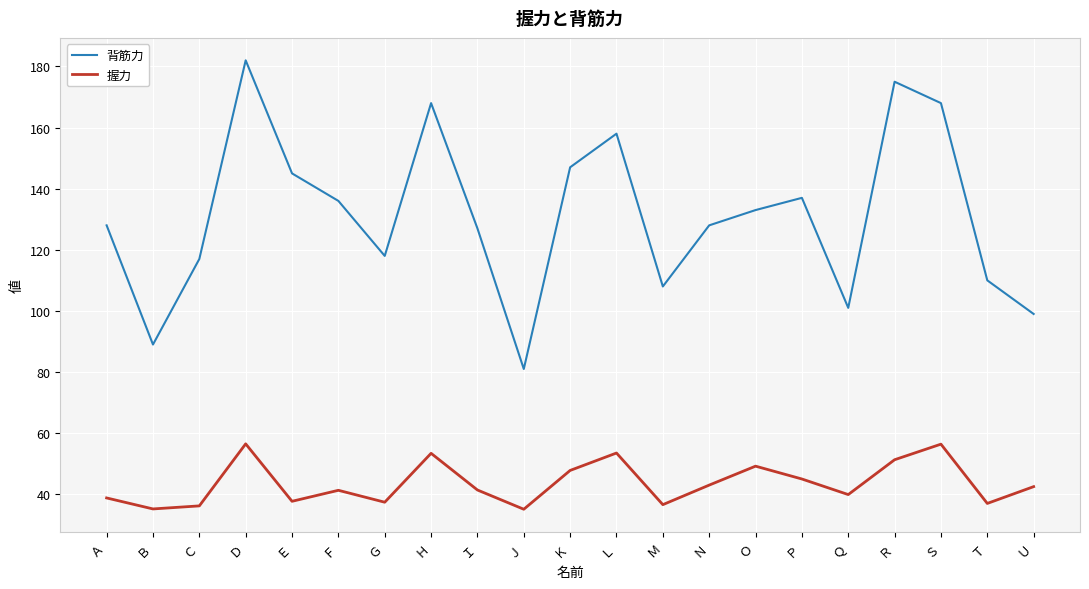

What position from the left is Ｓ?

19